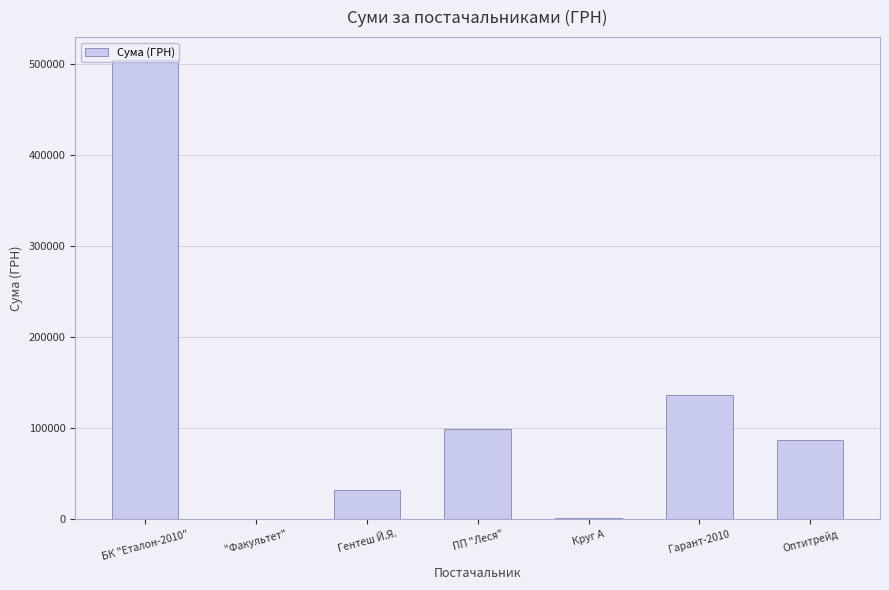

What is the ratio of the value at Гентеш Й.Я. to the value at Гарант-2010?

0.2